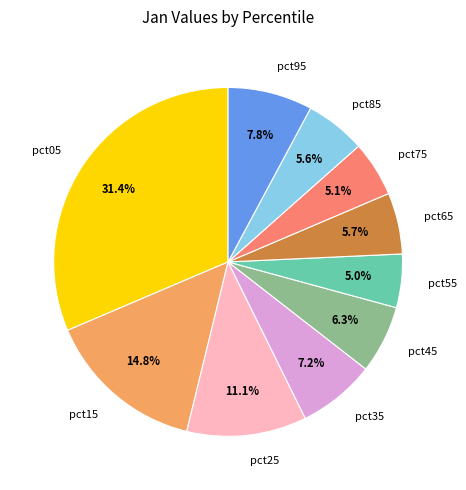

To the nearest percent, what portion does pct95 represent?

8%